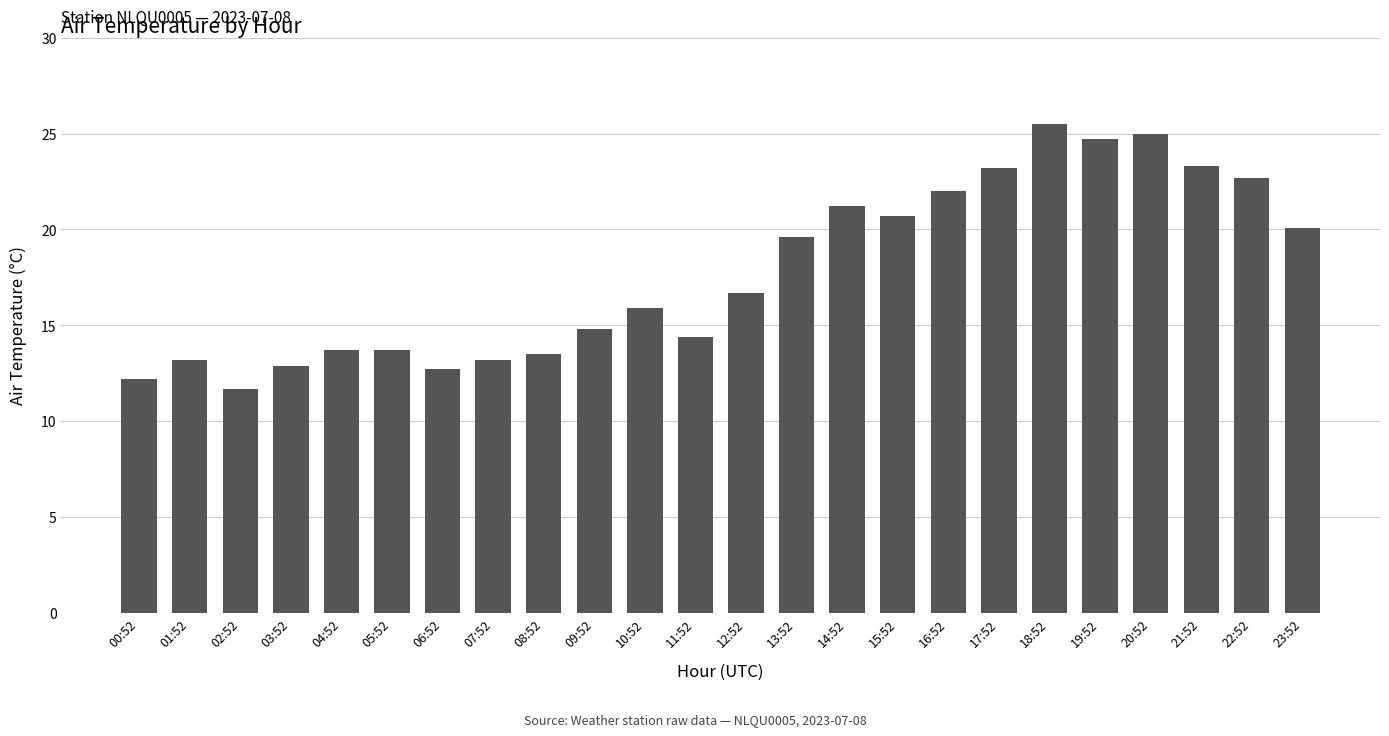

What is the label of the 20th bar from the left?

19:52